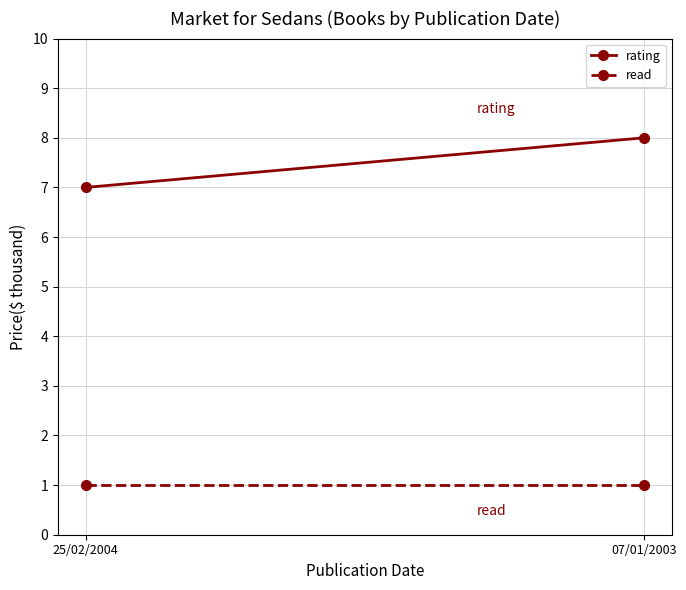

What position from the left is 25/02/2004?

1